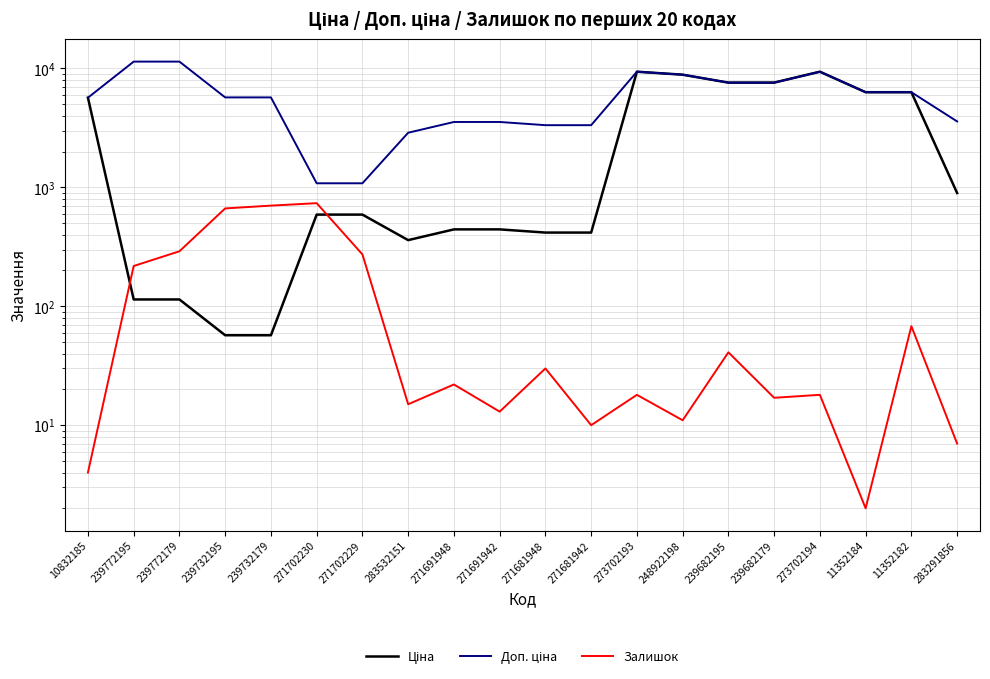

What is the label of the 11th point from the left?

271681948